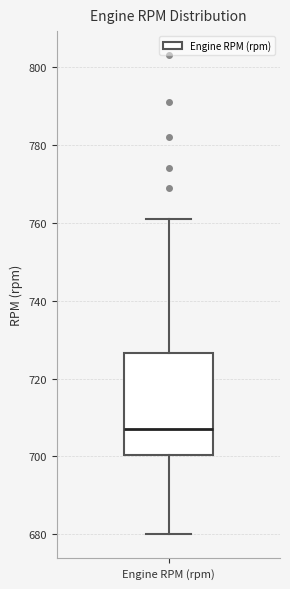

Where is the lower edge of the box for Engine RPM (rpm) on the y-axis? The values are not printed on the chart, so give them approximately, as read against the axis.

700